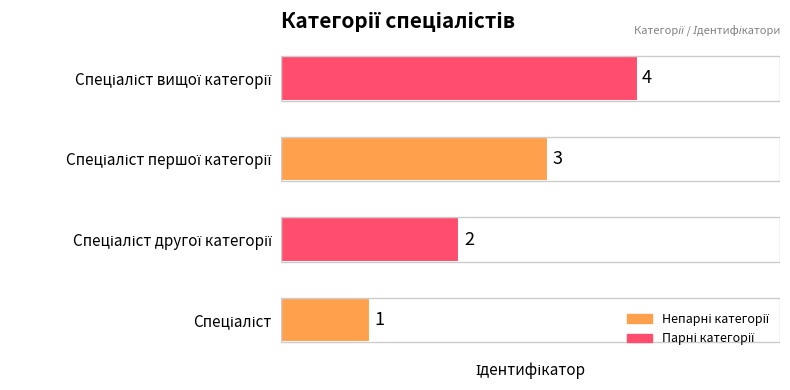

How many values are between 2 and 4?

3